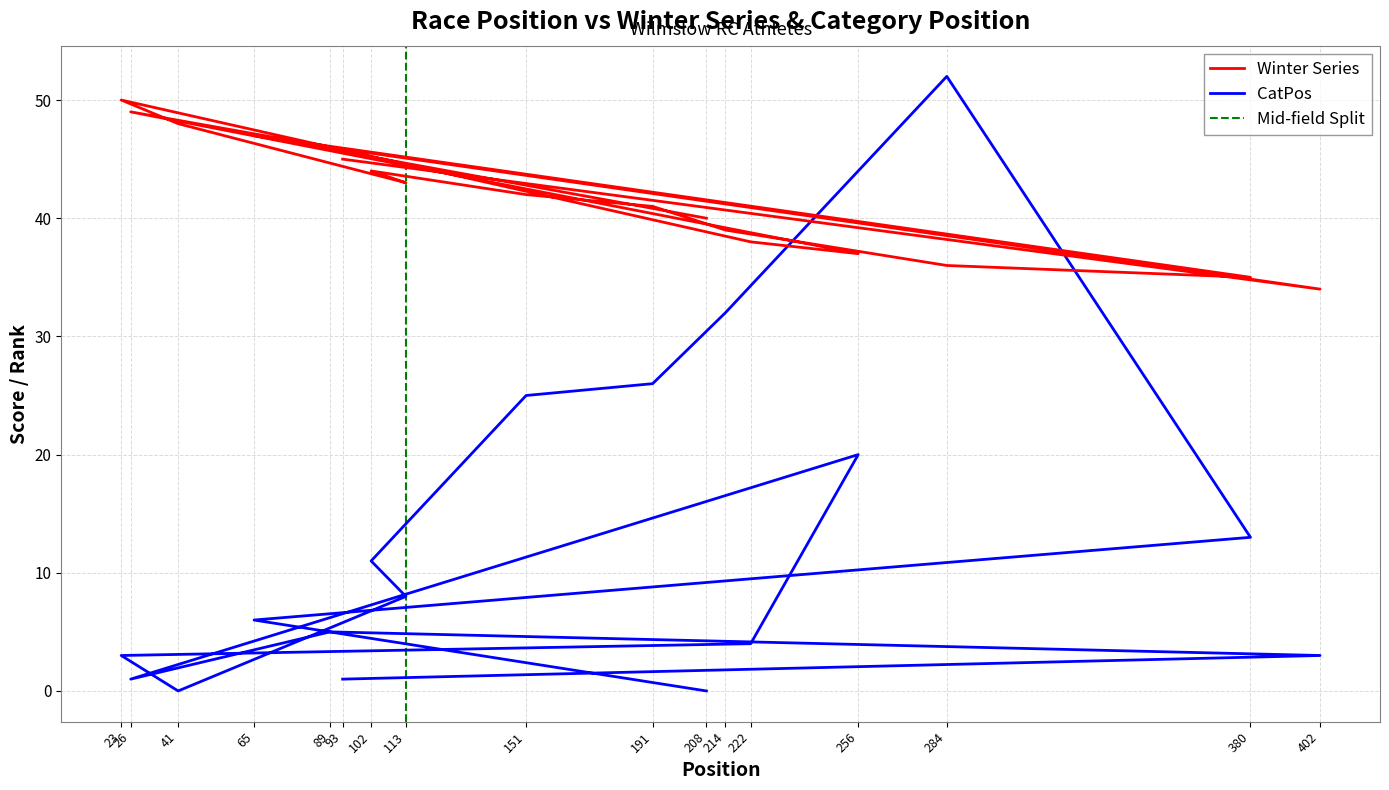

Which series changed the most between 23 and 402?

Winter Series